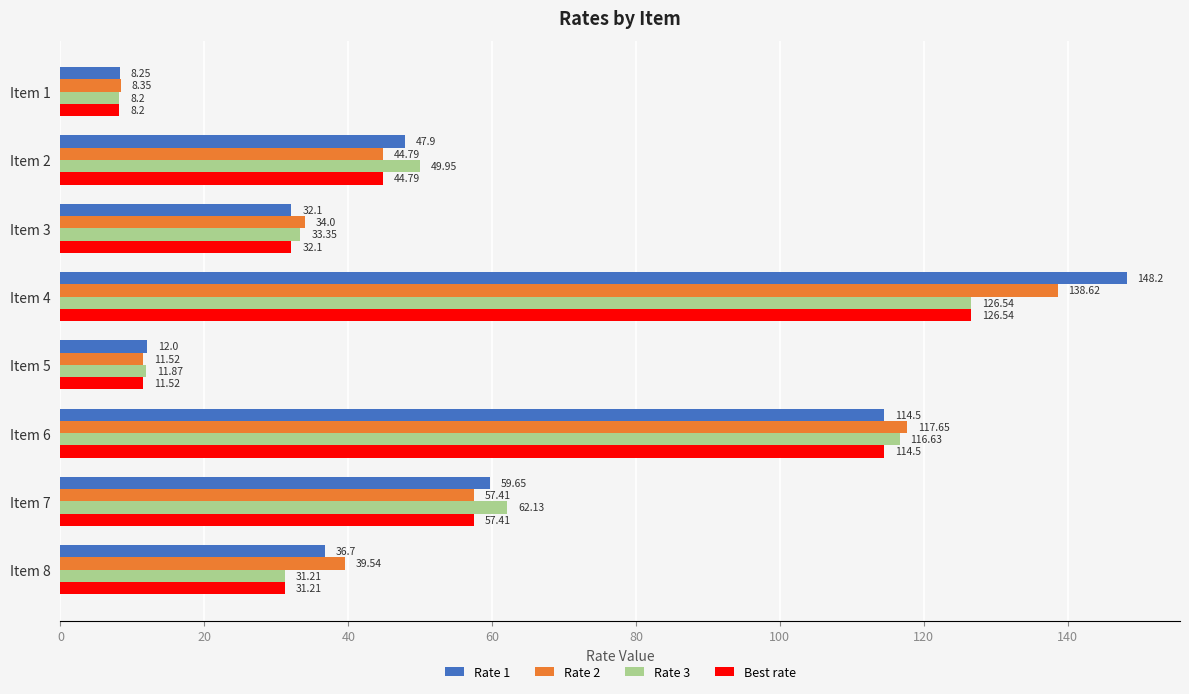

Rank the series by their average value, from highest to lowest.

Rate 1, Rate 2, Rate 3, Best rate